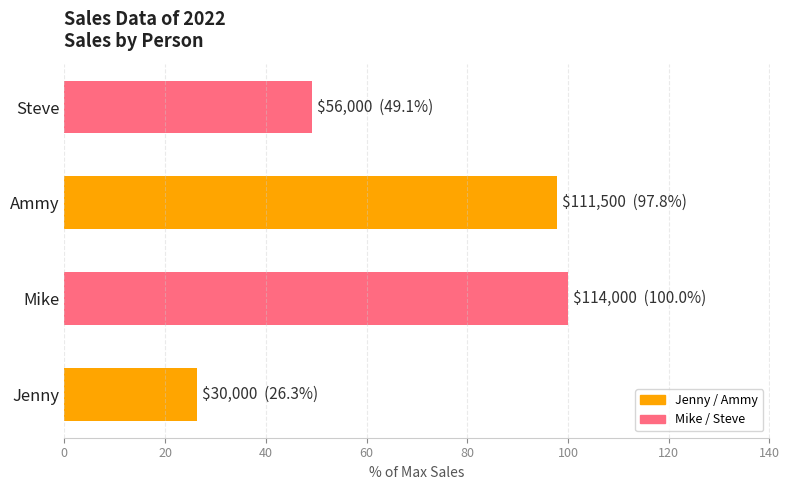

Rank the categories by value from highest to lowest.

Mike, Ammy, Steve, Jenny